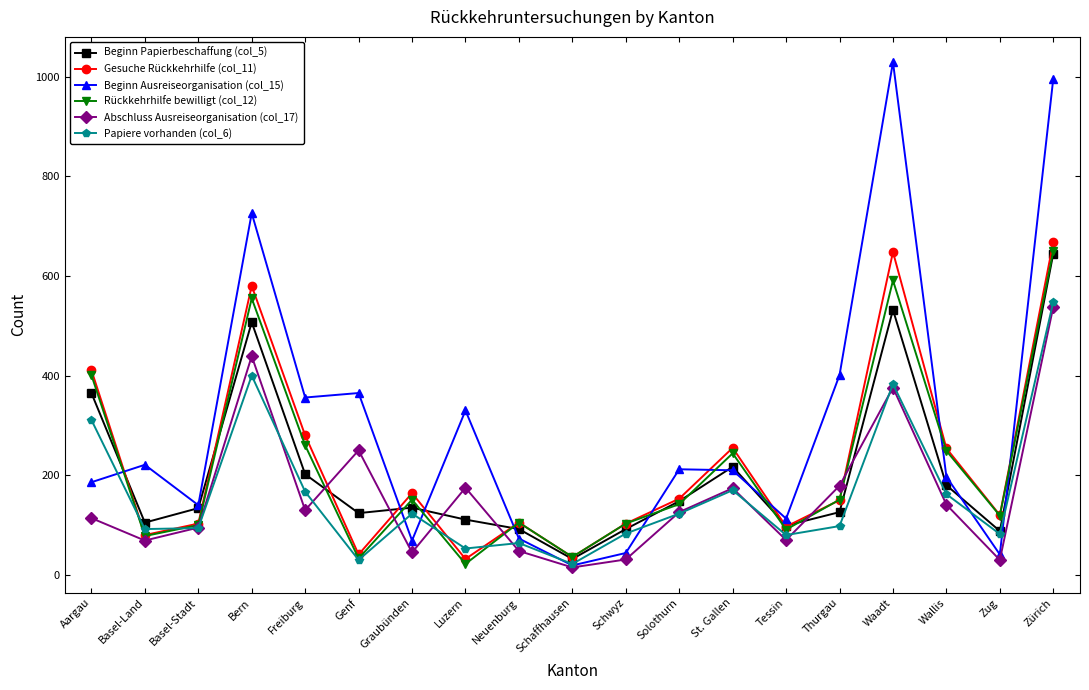

How many series are shown in this chart?

6